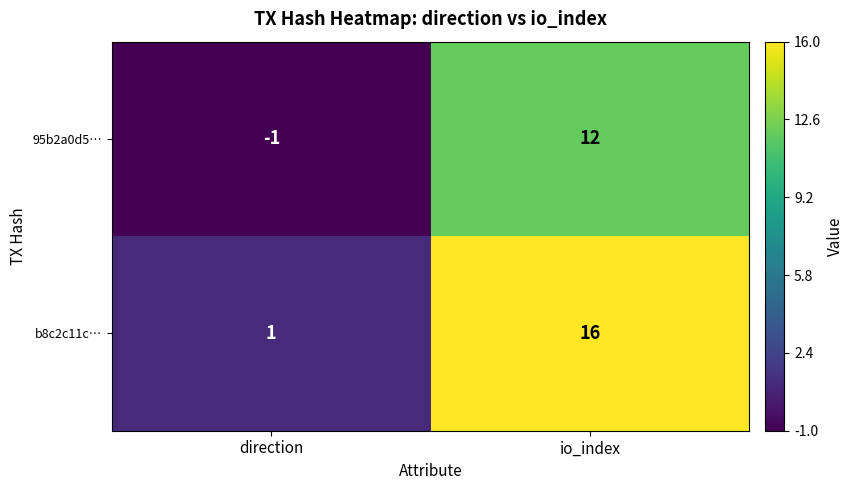

The value of b8c2c11c… at direction is 1. True or false?

True